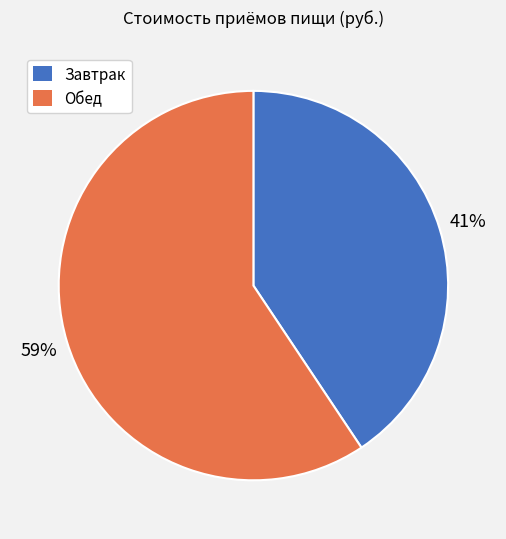

What percentage is the Завтрак slice, to the nearest percent?

41%